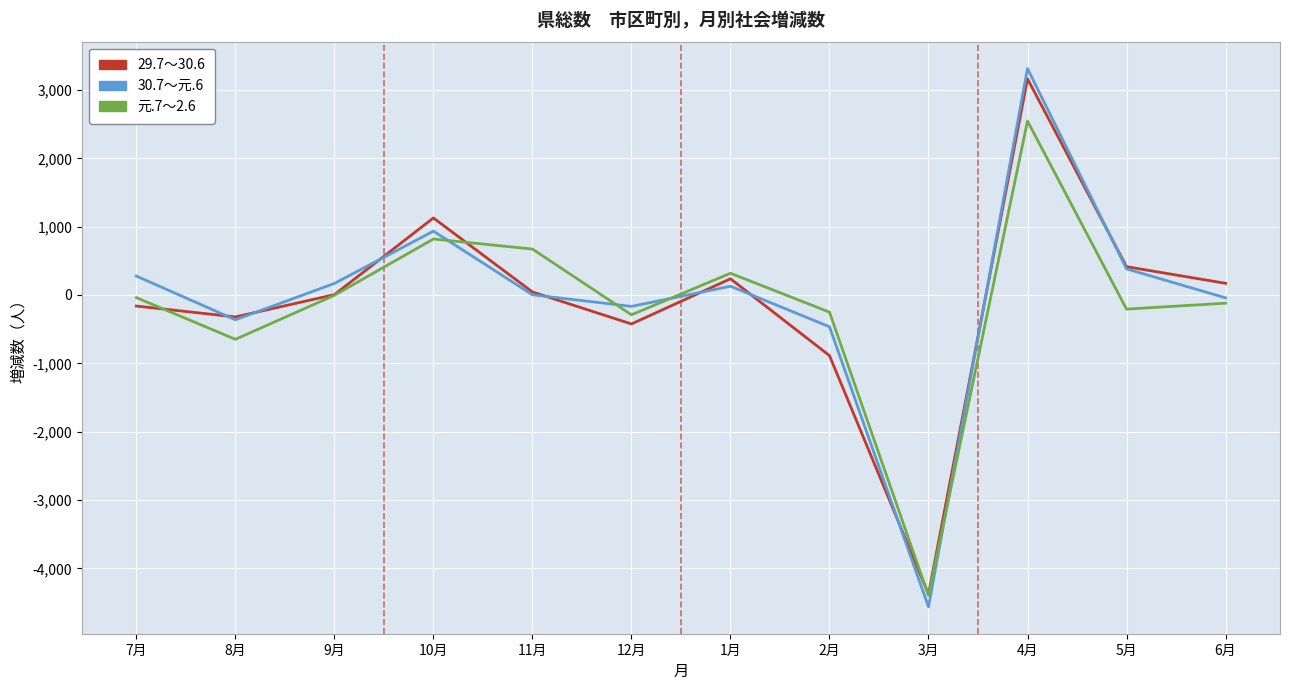

Rank the series at 7月 from highest to lowest value.

30.7～元.6, 元.7～2.6, 29.7～30.6